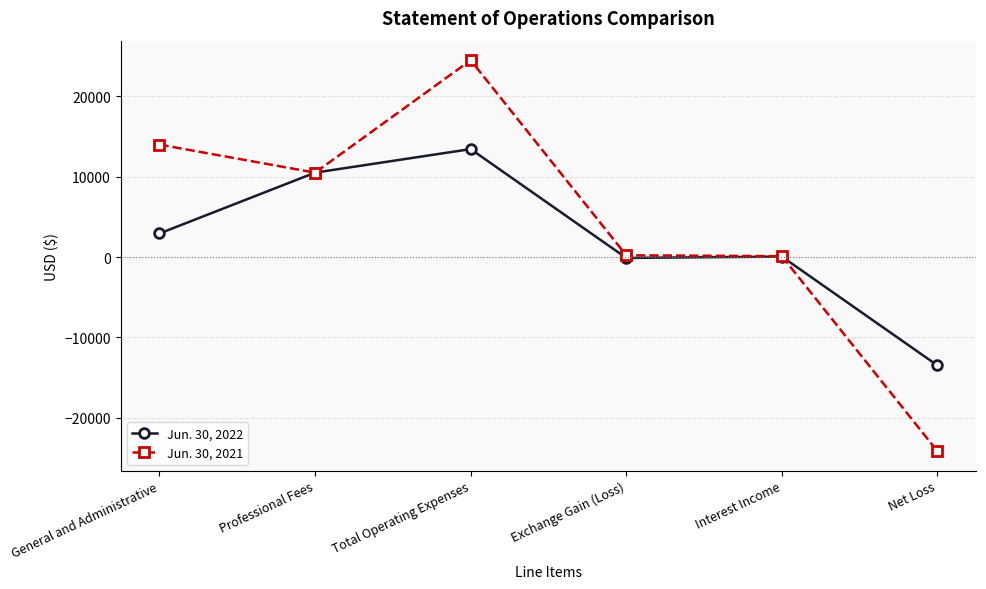

Is it true that Jun. 30, 2021 equals 13990 at General and Administrative?

True